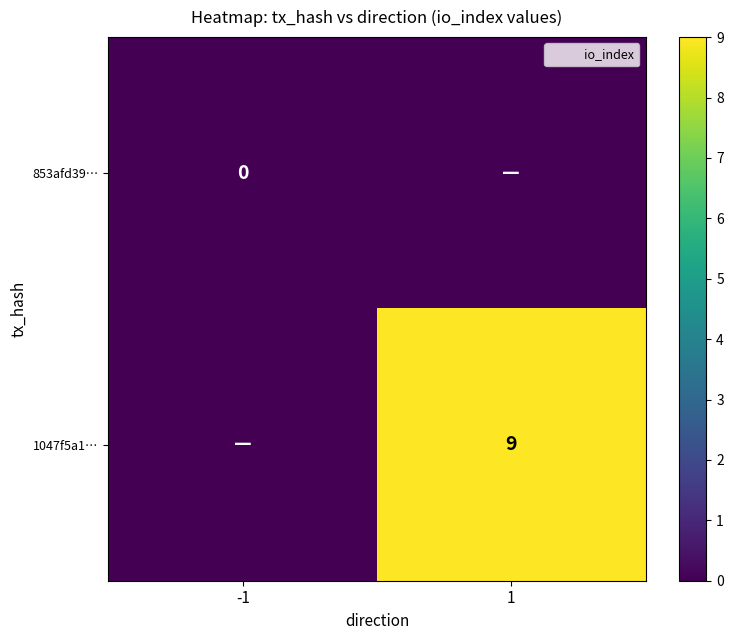

Which label corresponds to the smallest value in the chart?

-1